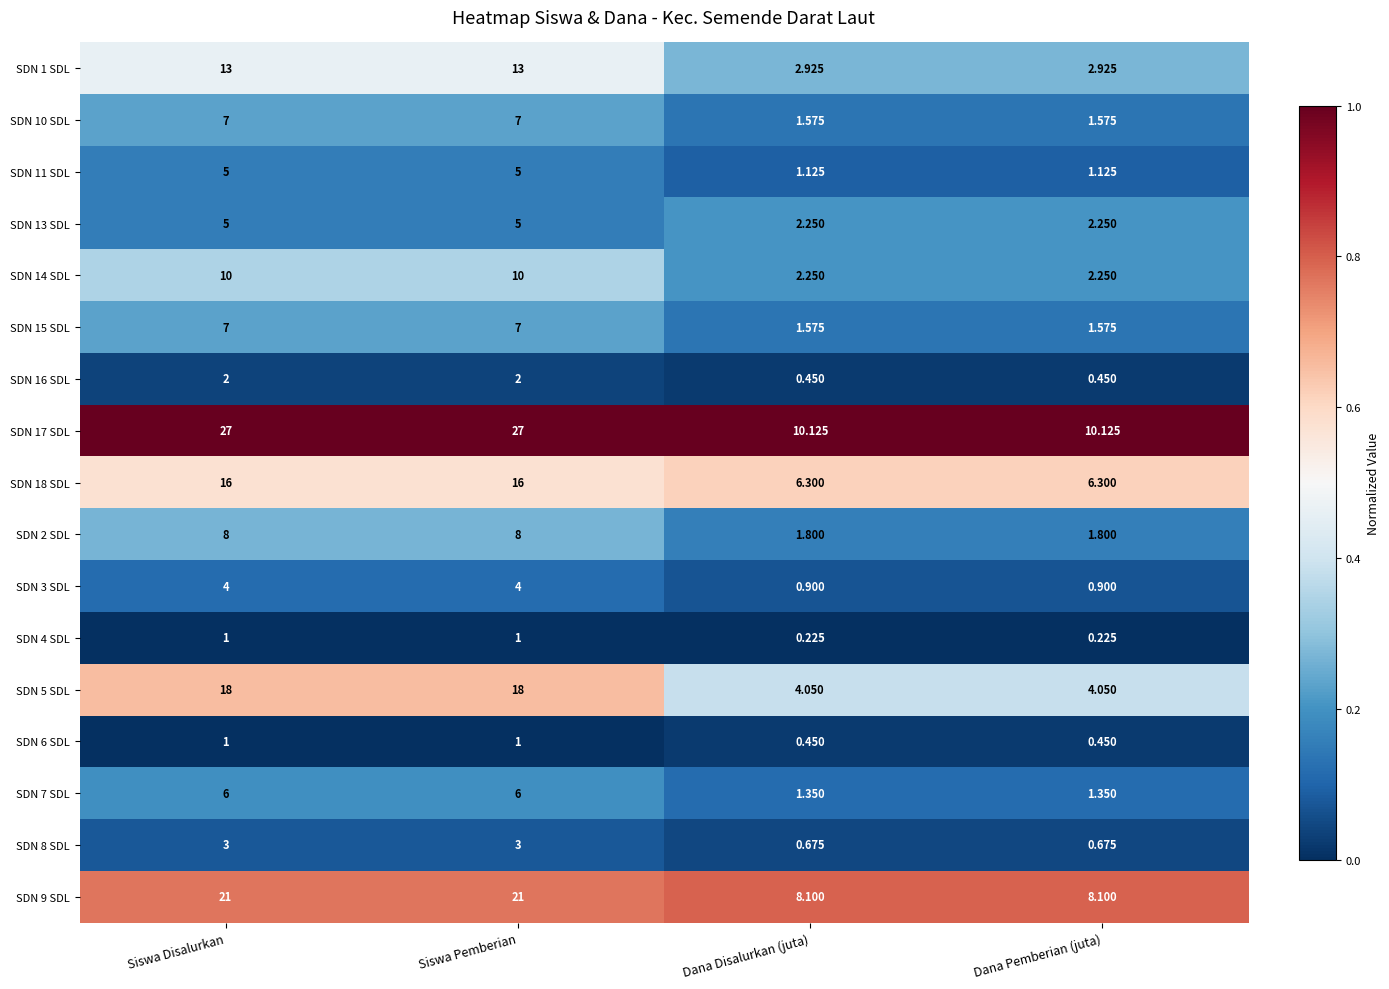

What is the greatest value displayed?

27.0